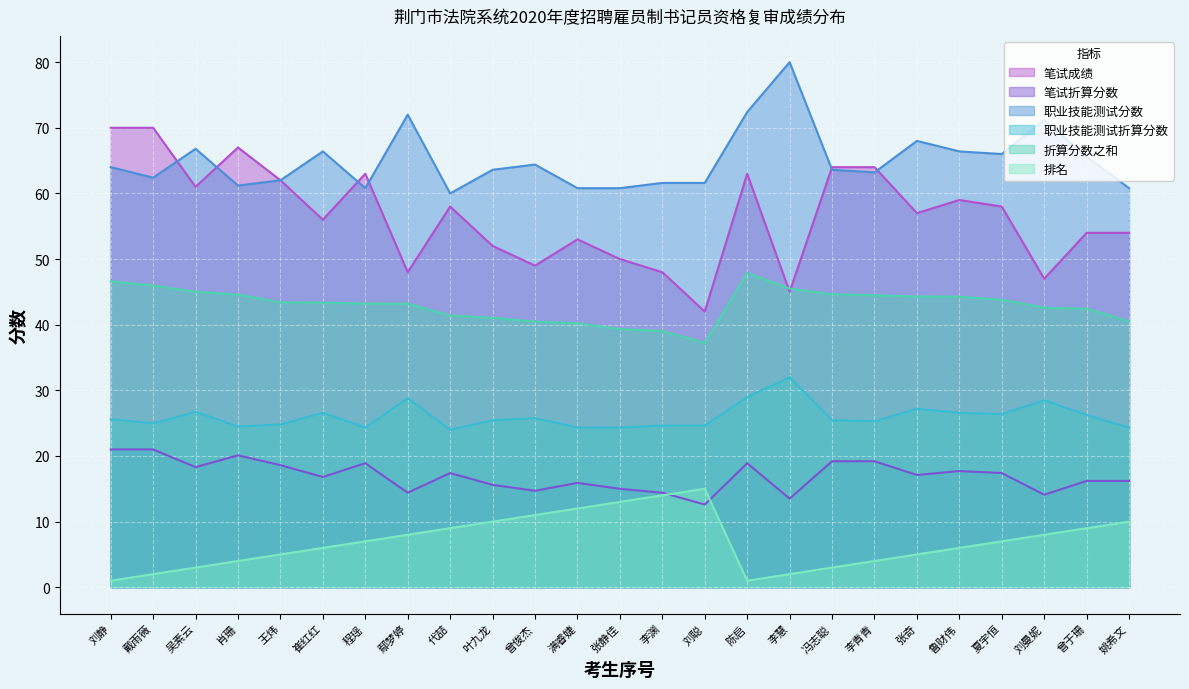

Rank the series by their maximum value, from lowest to highest.

排名, 笔试折算分数, 职业技能测试折算分数, 折算分数之和, 笔试成绩, 职业技能测试分数